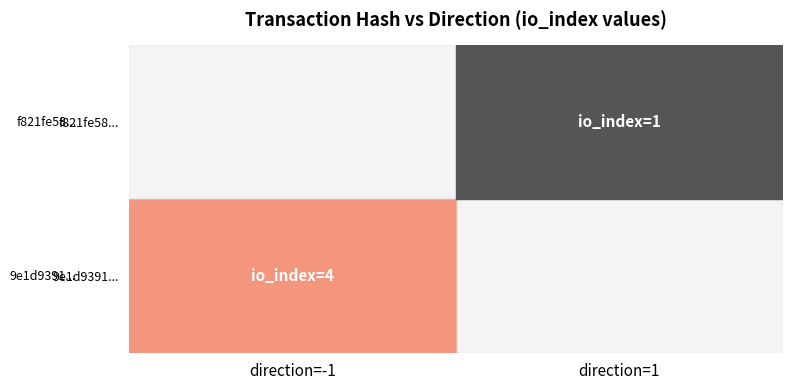

Rank the series by their maximum value, from highest to lowest.

9e1d9391b49f5c3acb107c6c191c067c6f993f2, f821fe58a2fbc08065c9832ff2a459389998ae0